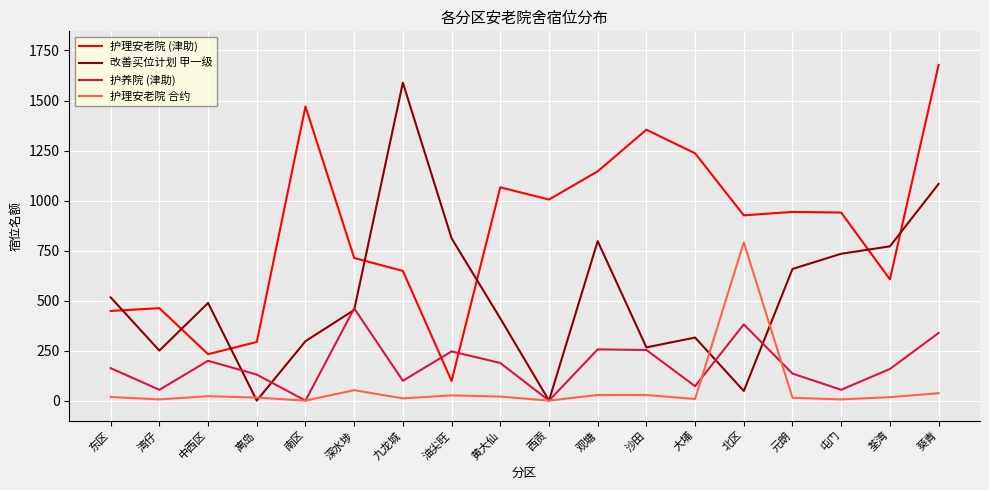

True or false: 护理安老院 (津助) has more than 1 points higher than both neighbors.

True